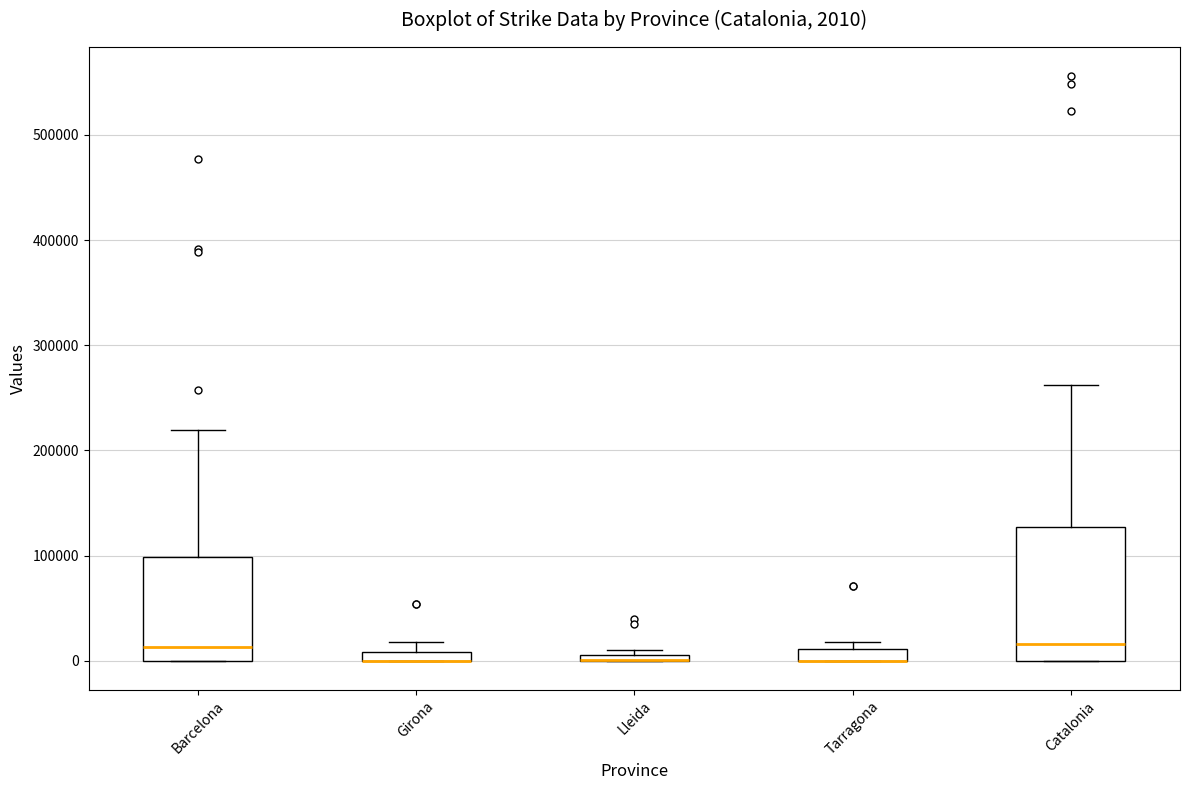

Which box is the tallest, from its lower edge to its upper edge?

Catalonia